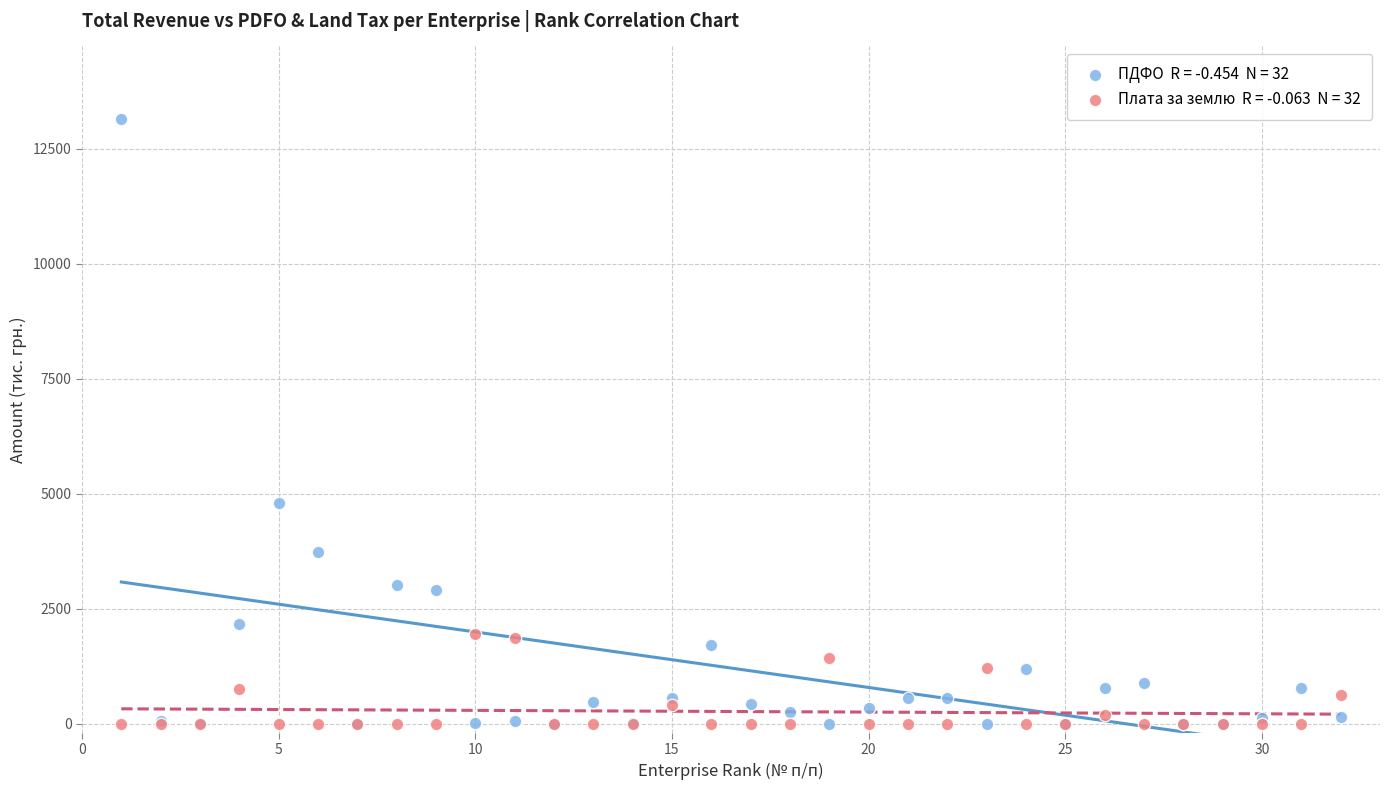

Across all series, what Y value is closest to 6570?

4784.8